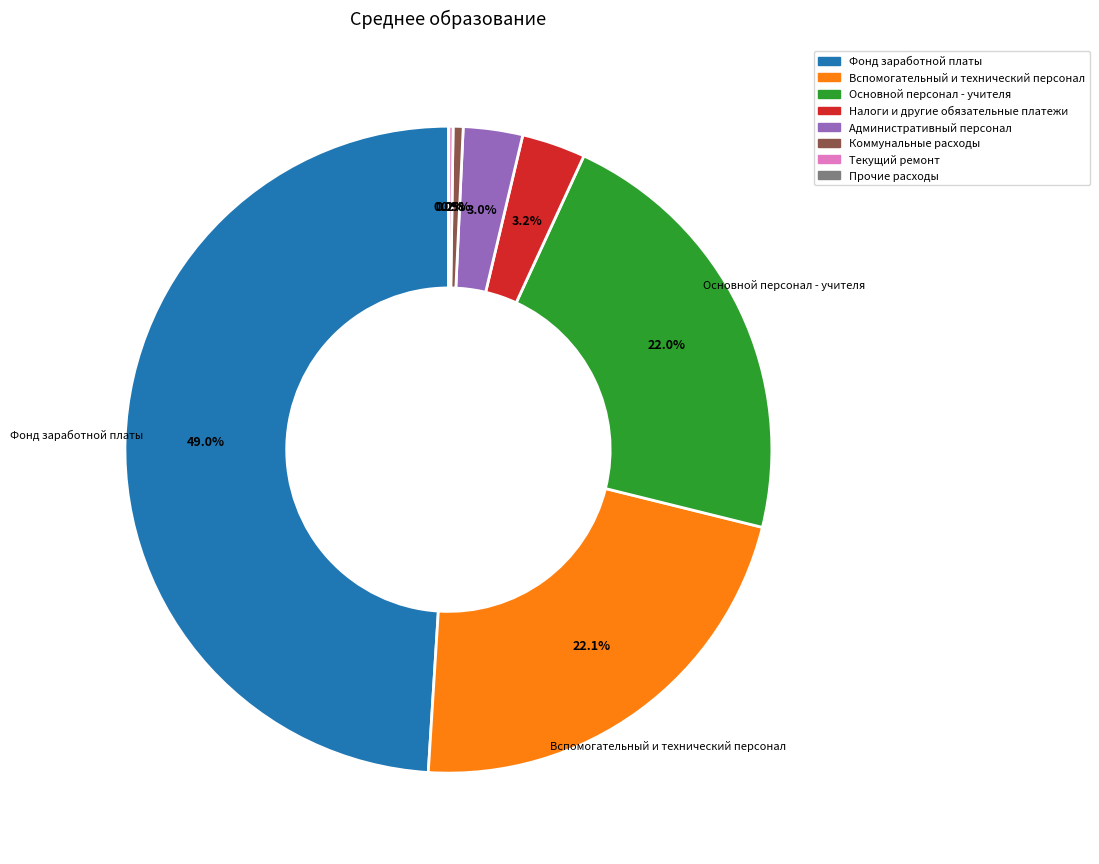

Is Налоги и другие обязательные платежи the majority of the pie?

No